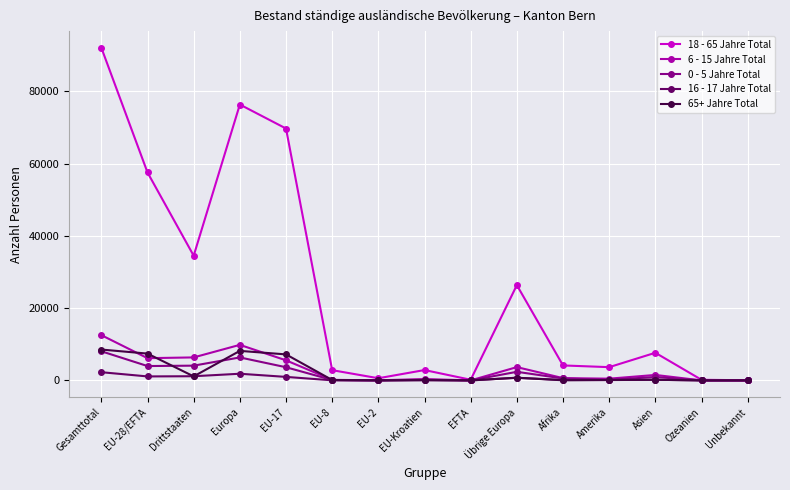

True or false: 18 - 65 Jahre Total has more than 2 interior local peaks.

True